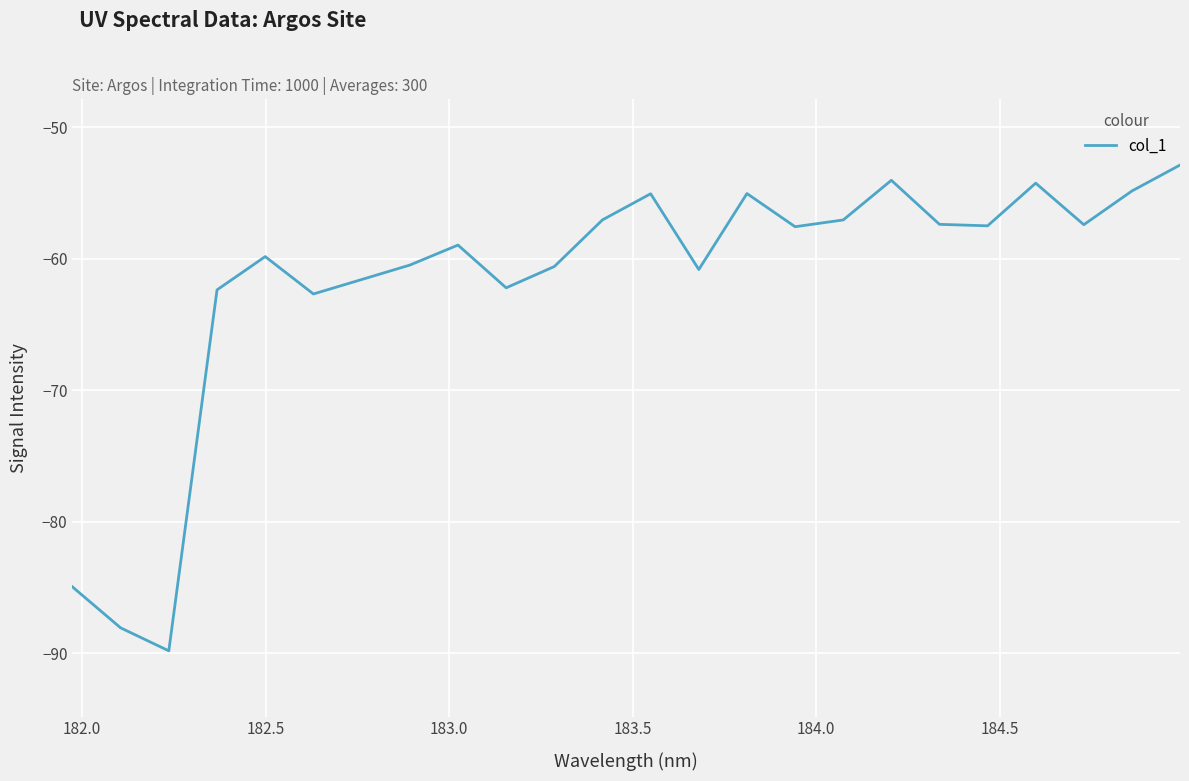

What is the difference between the maximum and minimum values?

37.0